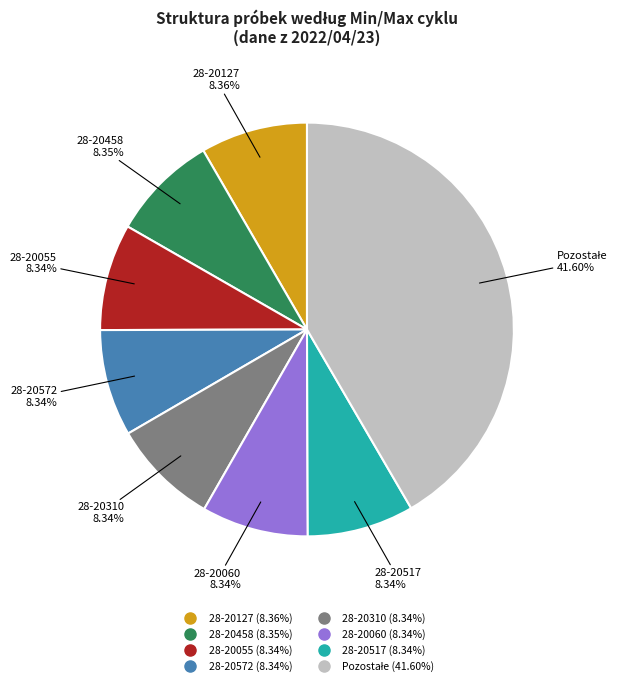

Is there a majority slice in this chart?

No